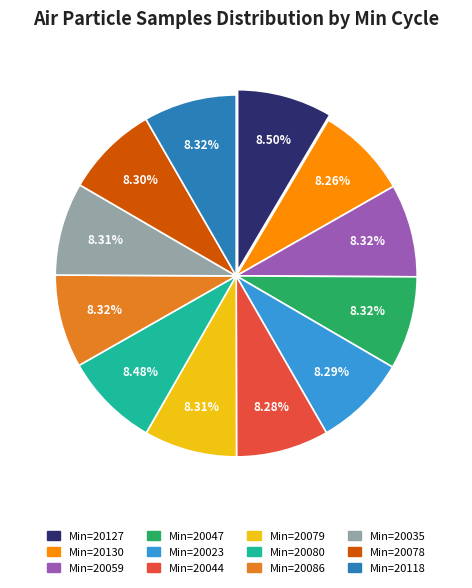

How many slices are in this pie chart?

12